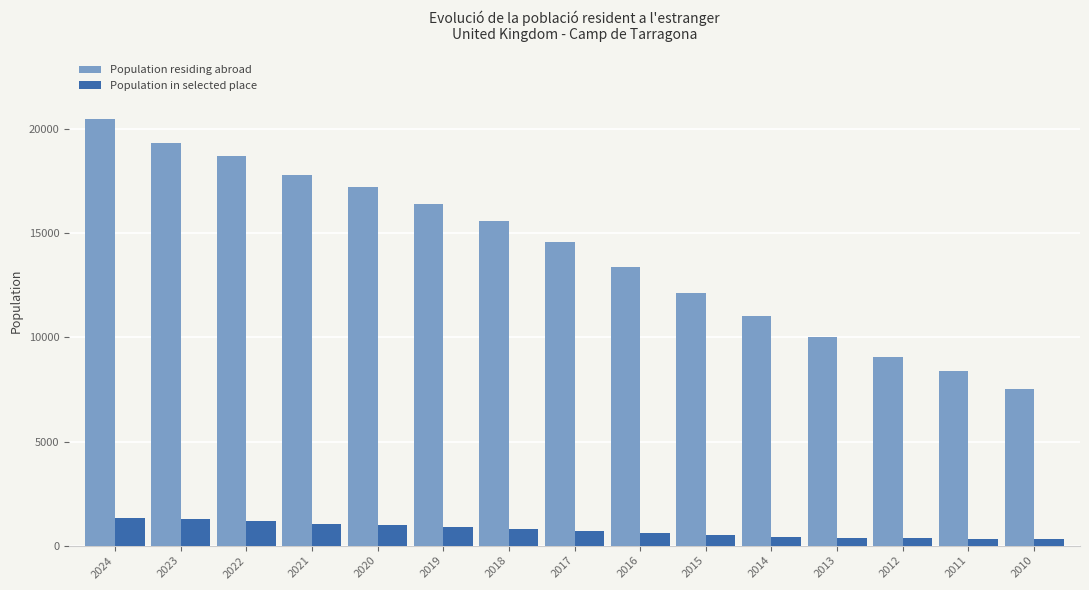

What is the difference between the Population in selected place values at 2013 and 2018?

403